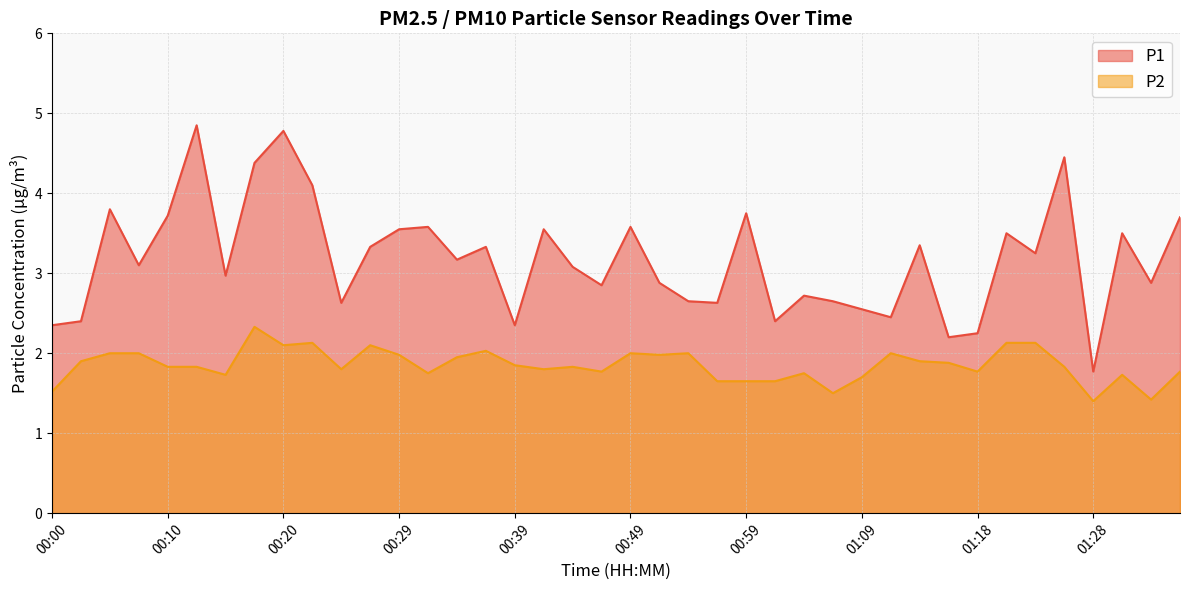

Which label corresponds to the smallest value in the chart?

01:28